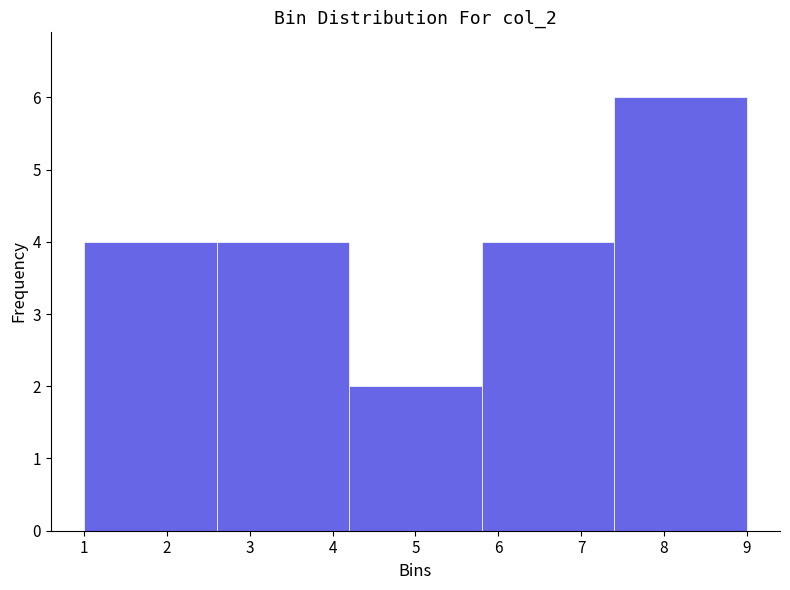

Over which range of the x-axis is the bar tallest?

7.4 to 9.0